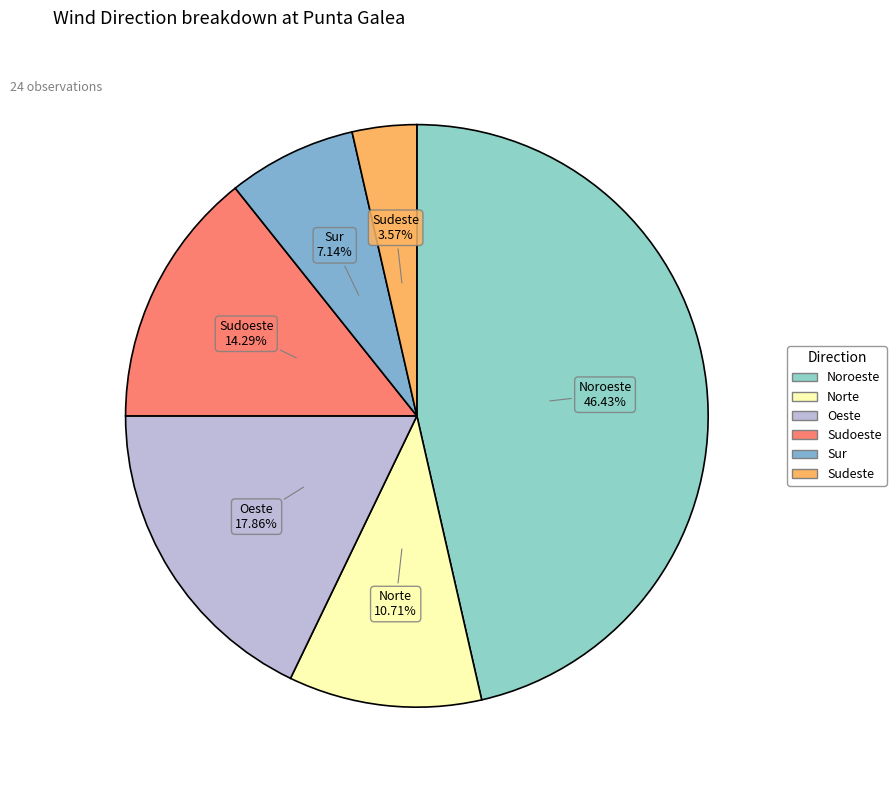

Rank the categories by value from lowest to highest.

Sudeste, Sur, Norte, Sudoeste, Oeste, Noroeste